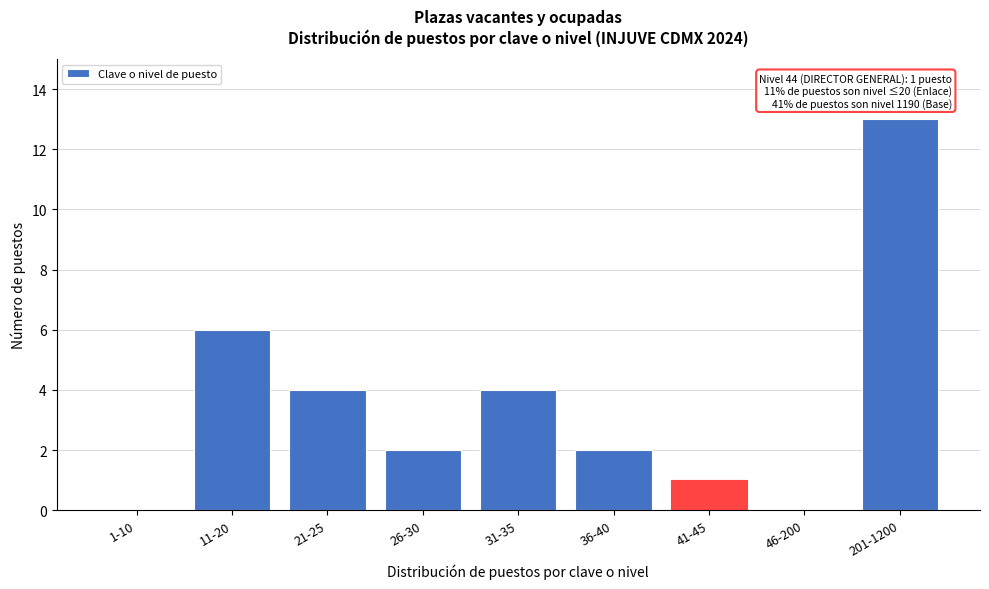

Reading right to left, list all the values displayed in this chart.

201-1200=13	46-200=0	41-45=1	36-40=2	31-35=4	26-30=2	21-25=4	11-20=6	1-10=0